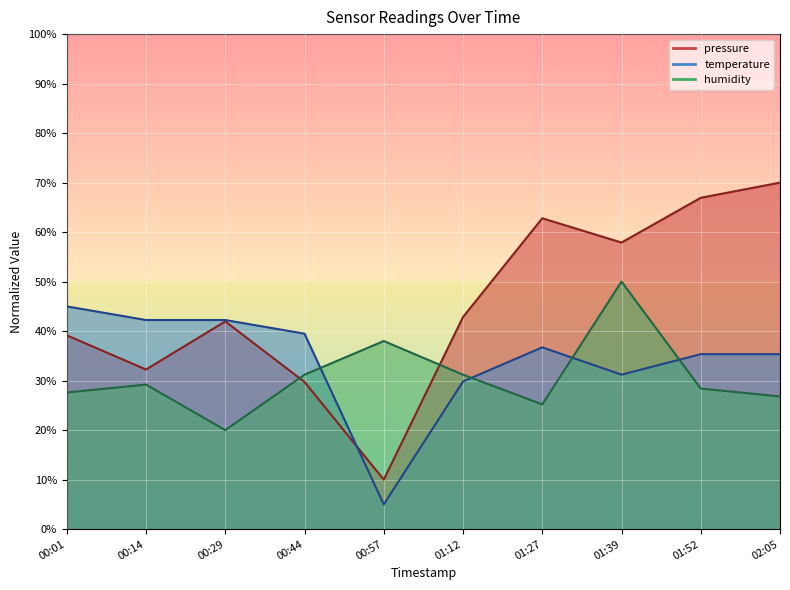

What is the sum of the humidity values at 00:01 and 02:05?

54.4